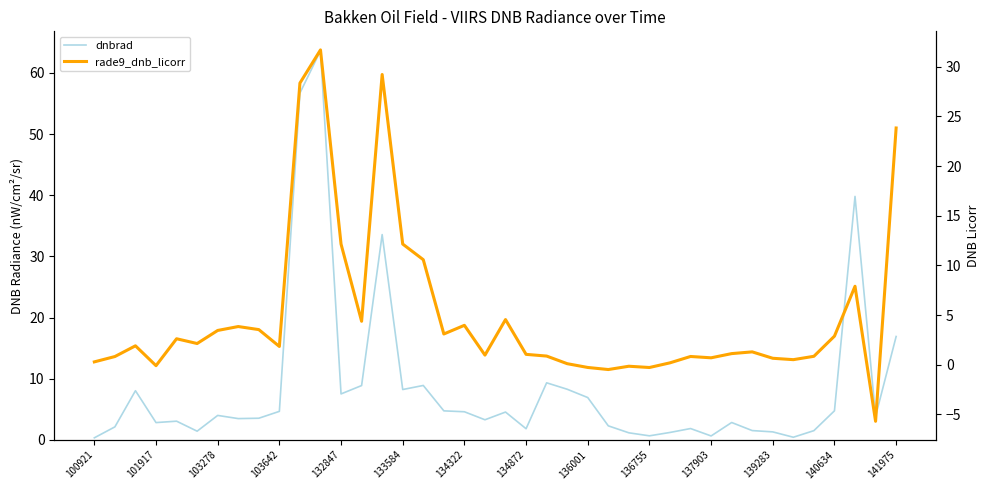

Rank the series at 103642 from lowest to highest value.

rade9_dnb_licorr, dnbrad